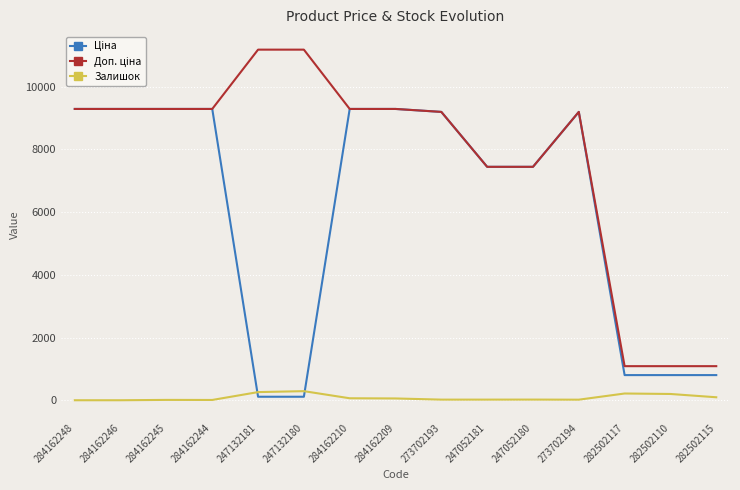

True or false: Залишок has a value of 9.0 at 284162244.

True